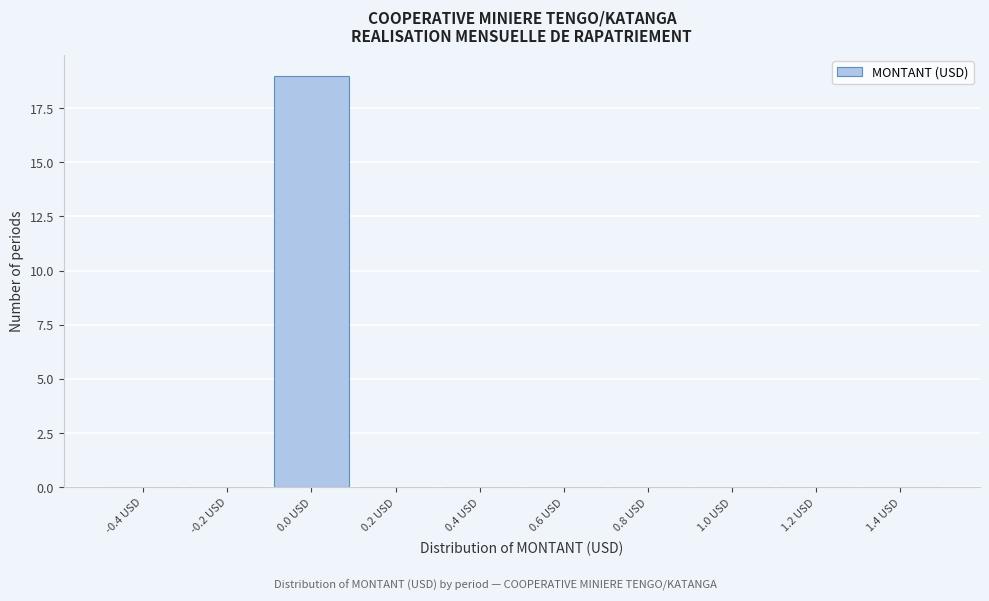

What is the height of the bar covering -0.1 to 0.1 on the x-axis? The values are not printed on the chart, so give them approximately, as read against the axis.

19